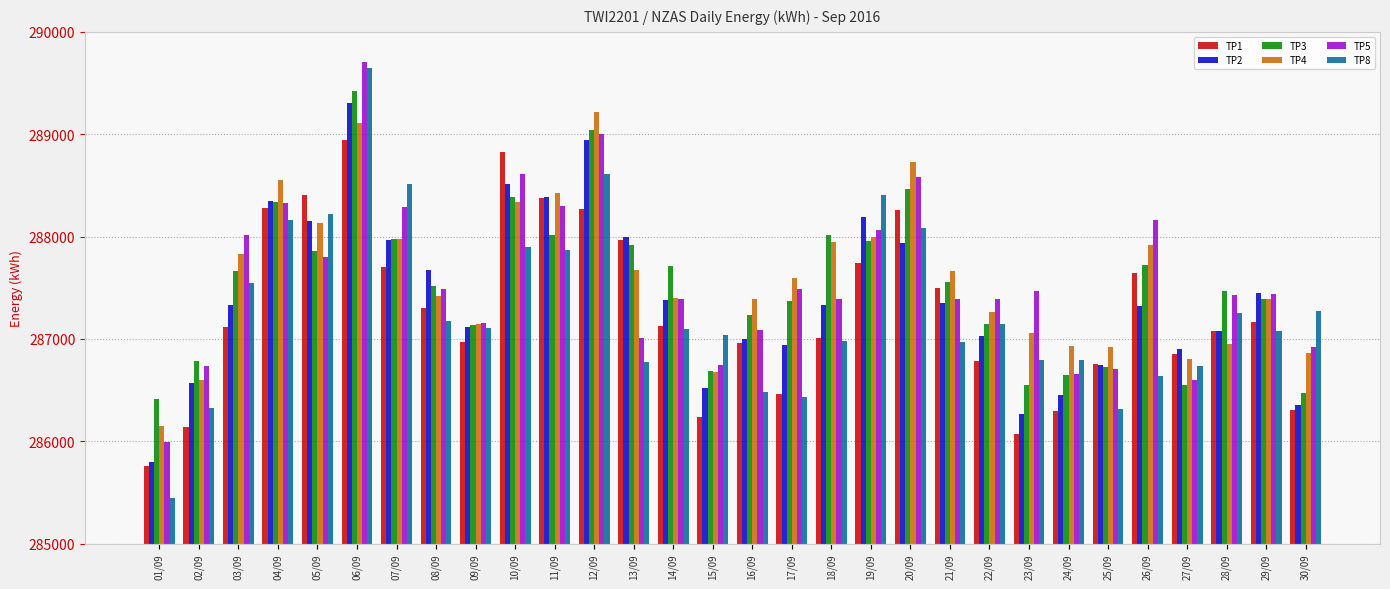

At which category is the sum across all series the highest?

06/09